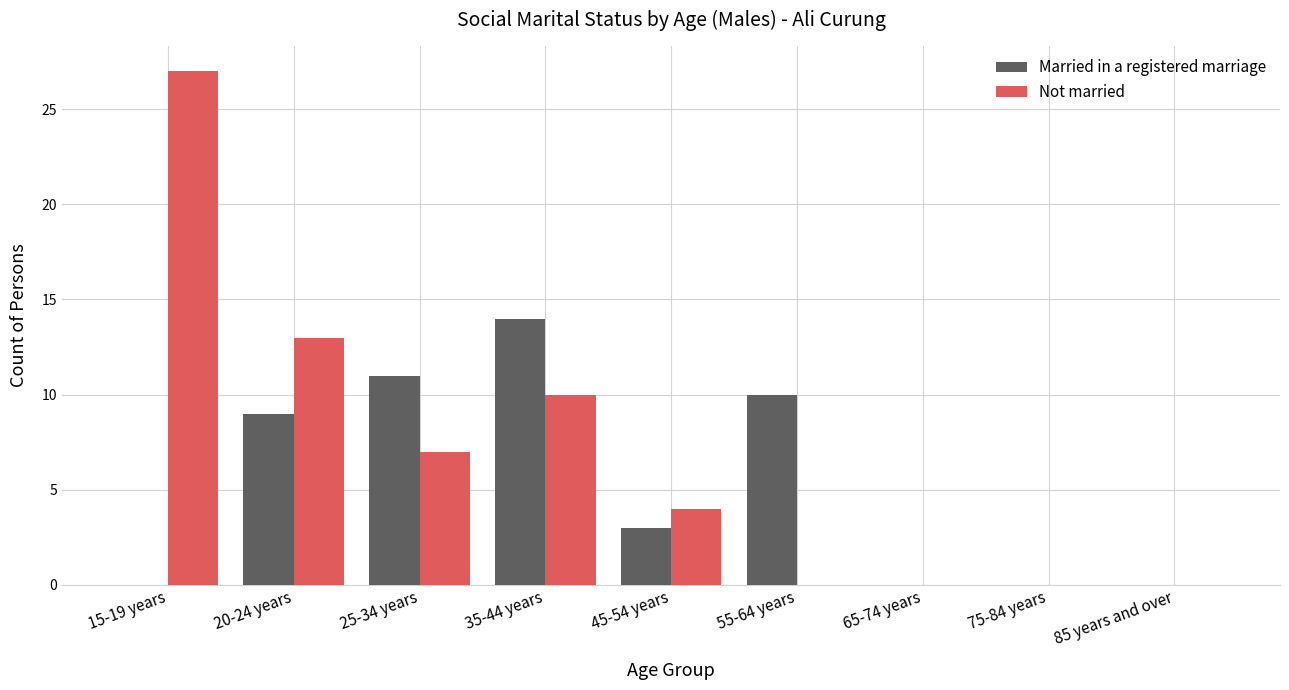

Reading left to right, transcribe all the data shown in this chart.

Married in a registered marriage: 0	9	11	14	3	10	0	0	0
Not married: 27	13	7	10	4	0	0	0	0